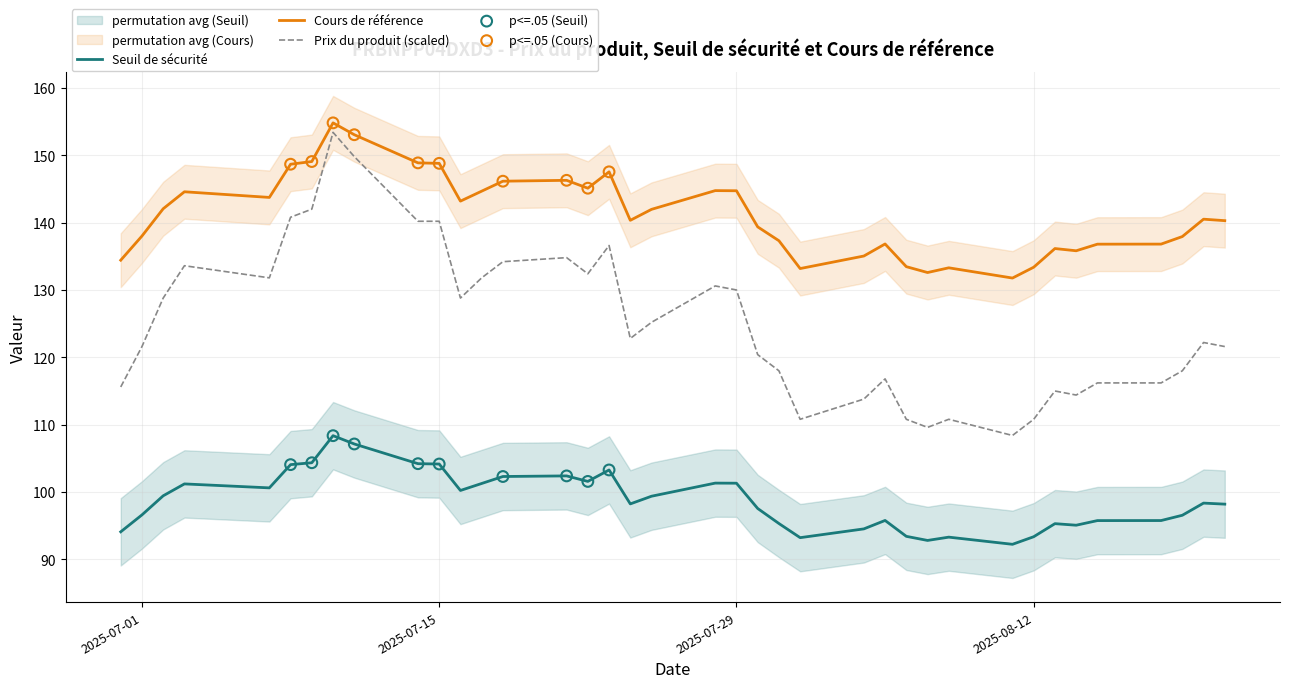

Is the value of Cours de référence at 2025-07-09 greater than the value of Seuil de sécurité at 2025-07-17?

Yes